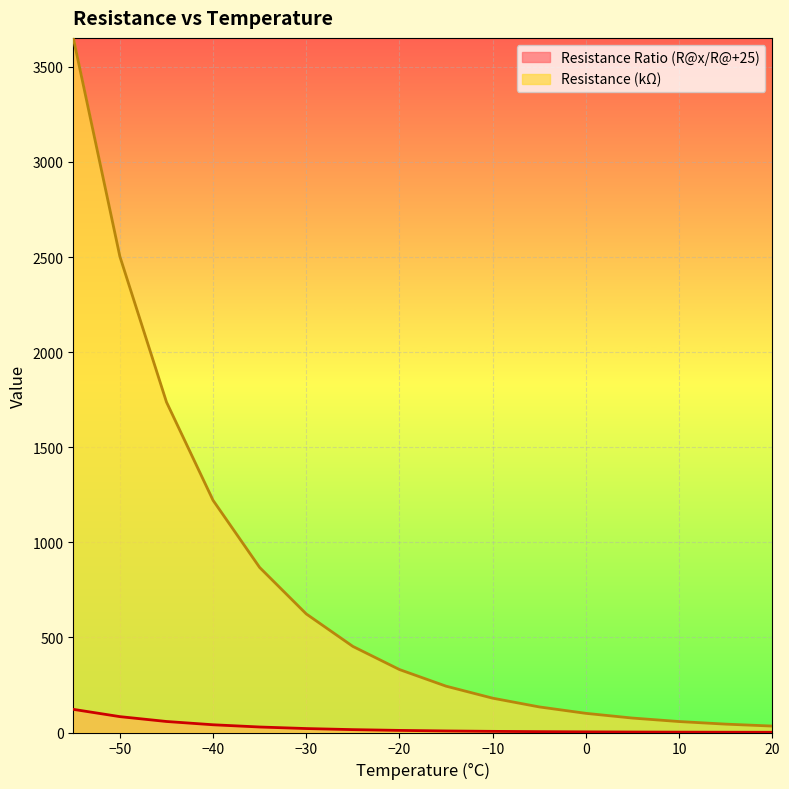

Is it true that Resistance Ratio (R@x/R@+25) equals 4.5 at 5?

False